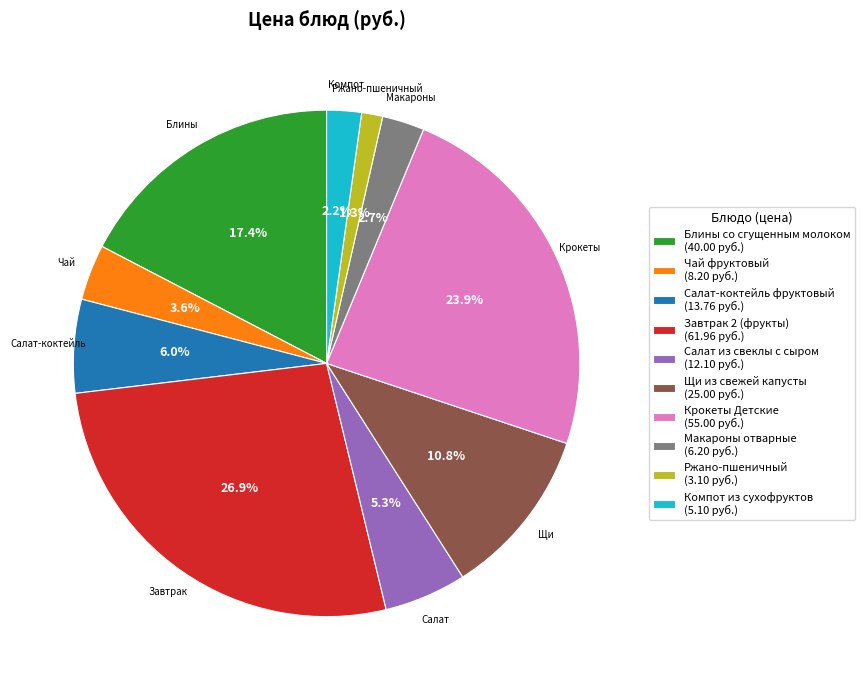

To the nearest percent, what is the average slice percentage?

10%